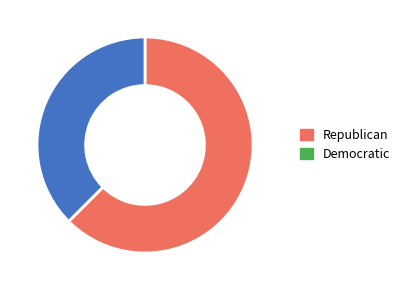

Is it true that Republican is 73% of the pie?

False